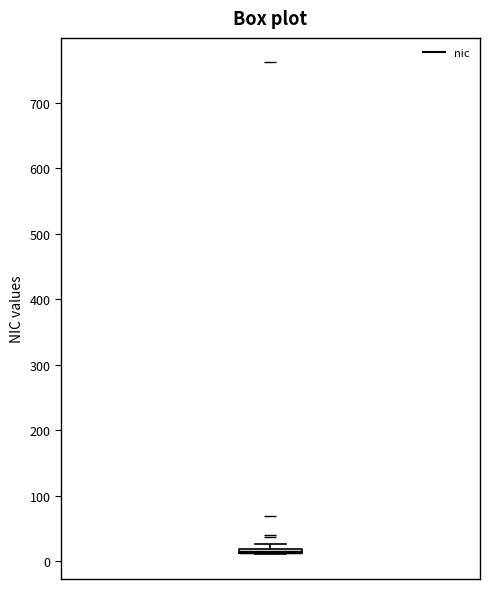

Where is the lower edge of the box on the y-axis? The values are not printed on the chart, so give them approximately, as read against the axis.

10